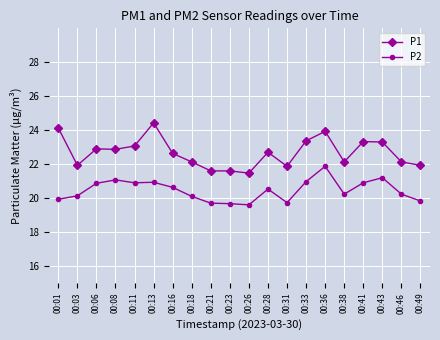

Which series has the largest range (max minus min)?

P1